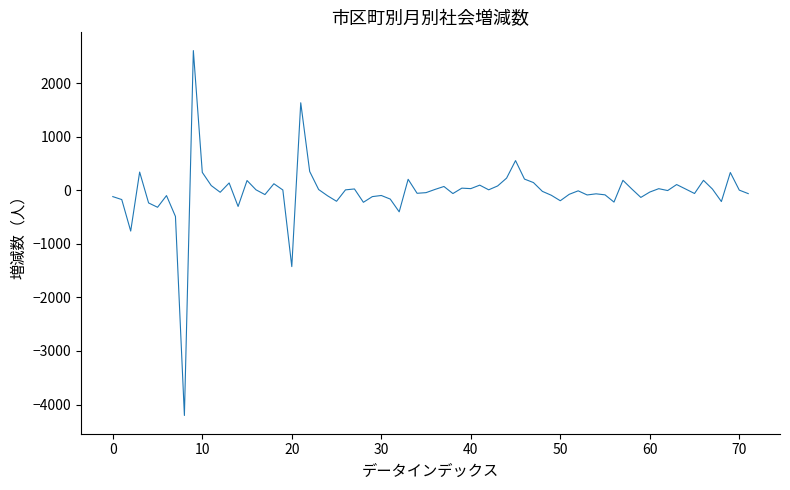

What is the difference between the maximum and minimum values?

6809